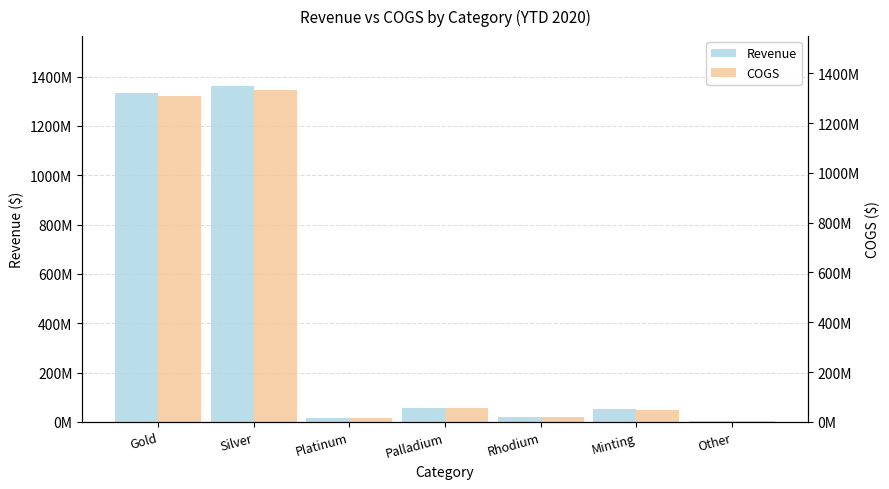

What position from the left is Rhodium?

5